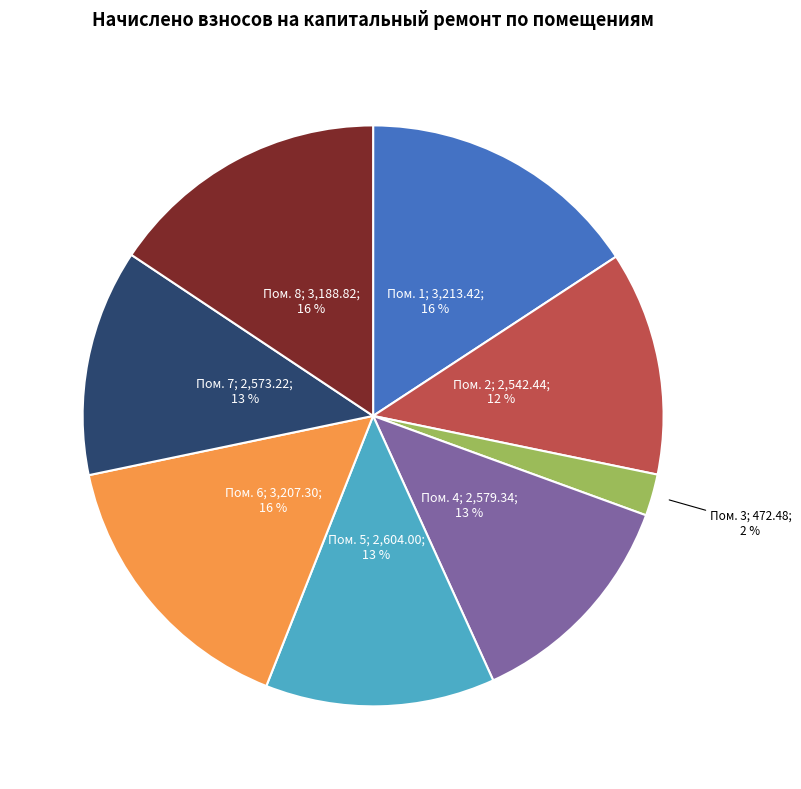

To the nearest percent, what is the average slice percentage?

12%